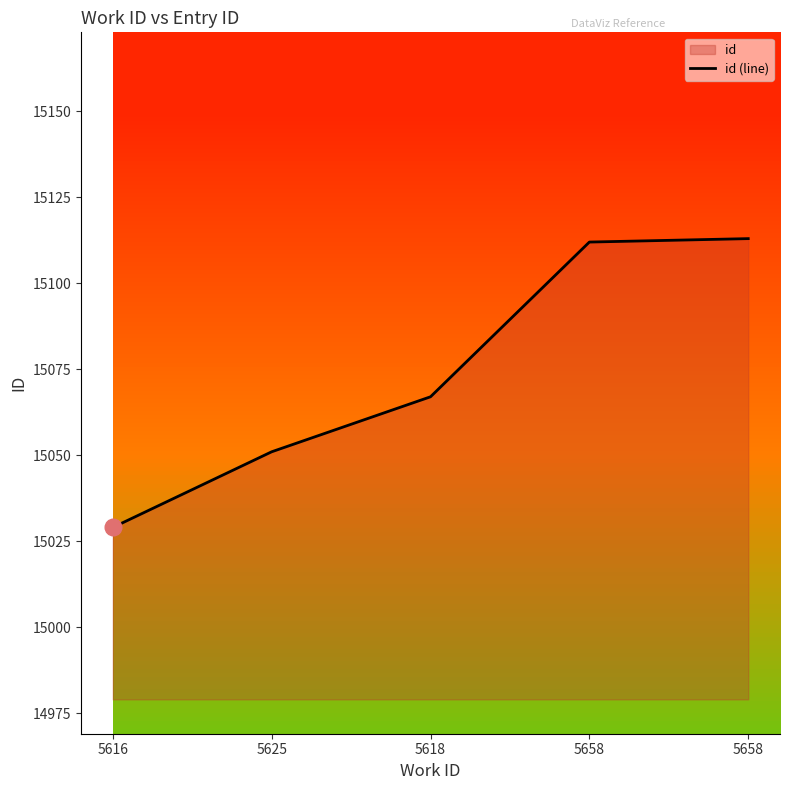

Does the chart display data point markers on the line(s)?

No